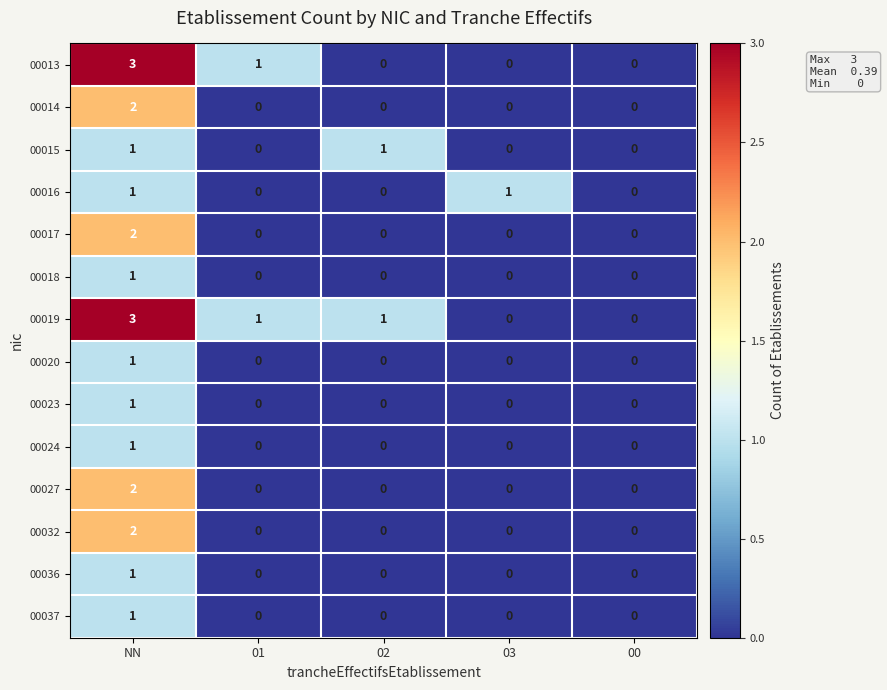

The 00037 series shows 1 at NN. True or false?

True